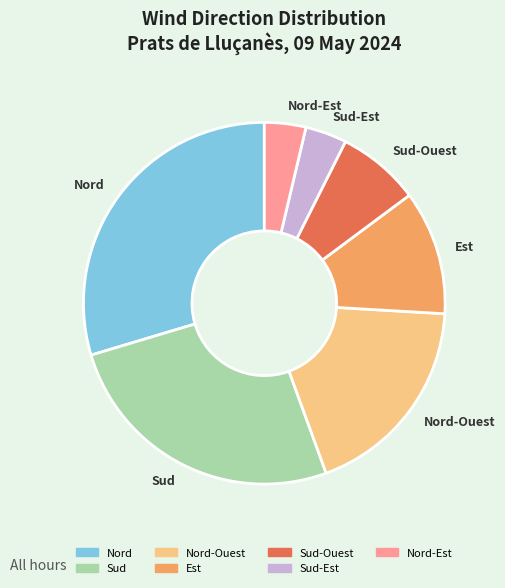

How many segments does this pie chart have?

7